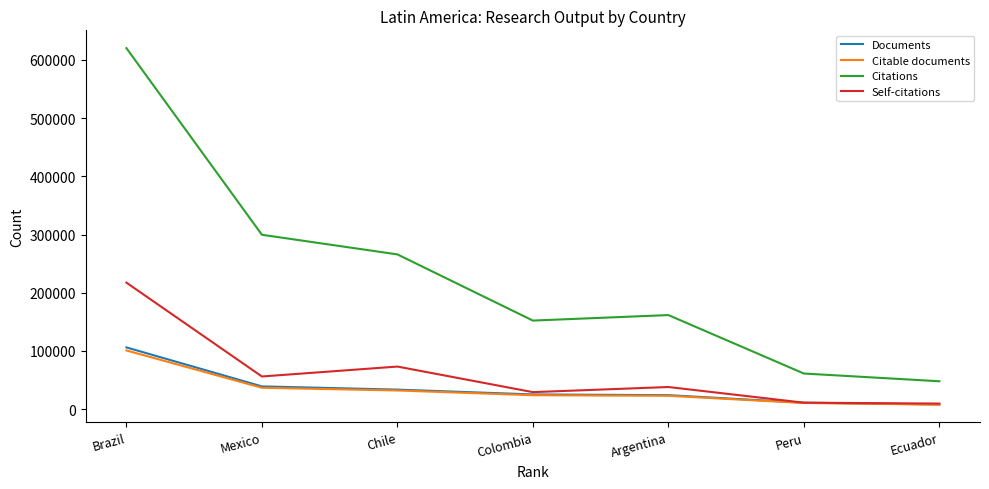

How many distinct data groups are displayed?

4